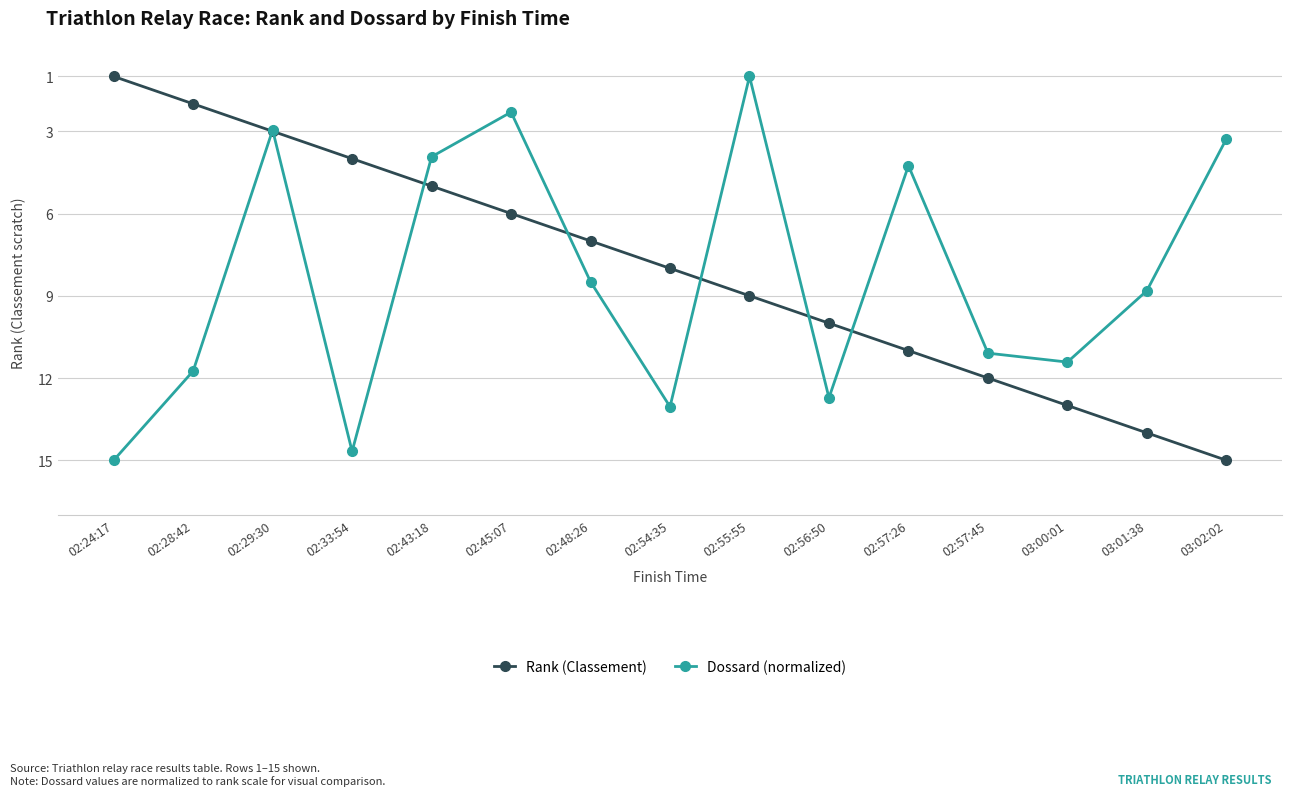

True or false: Rank (Classement) has more than 2 points higher than both neighbors.

False